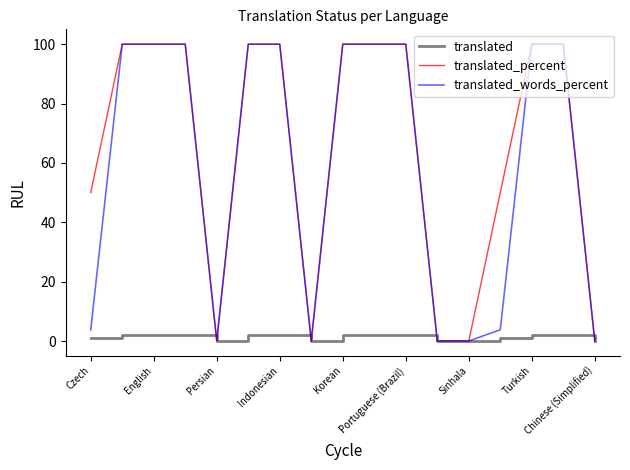

Which series has the largest total across all categories?

translated_percent